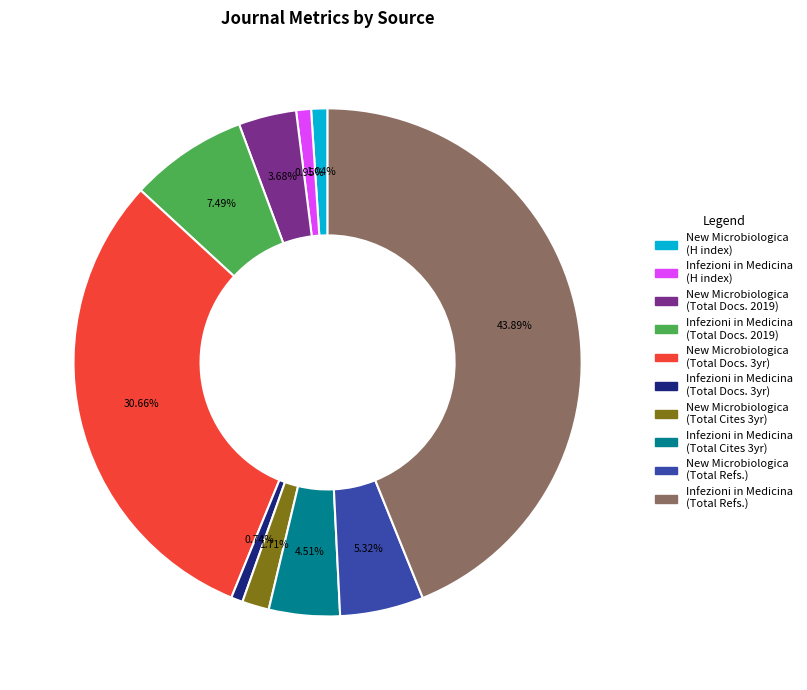

Does any single category account for the majority?

No